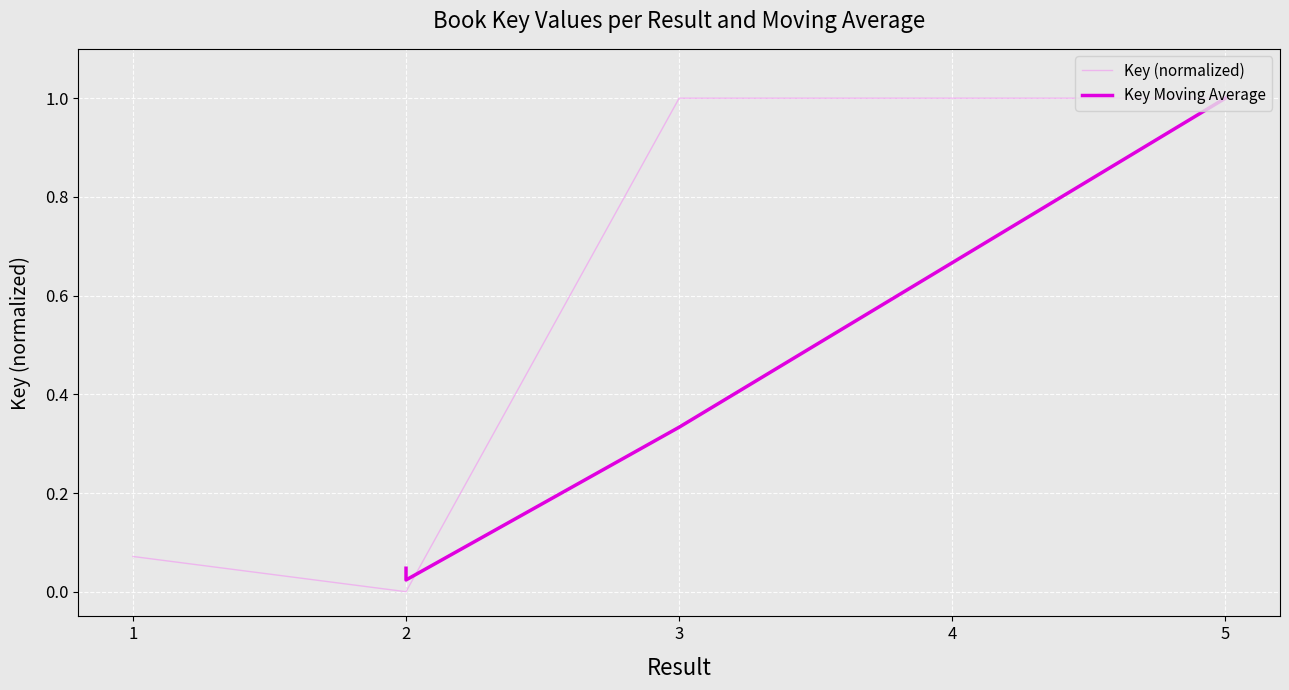

How many lines are shown in the chart?

2